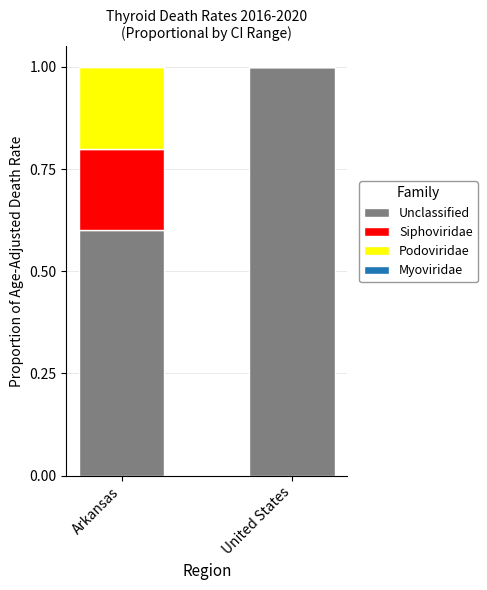

What is the sum of all Unclassified values?

1.6